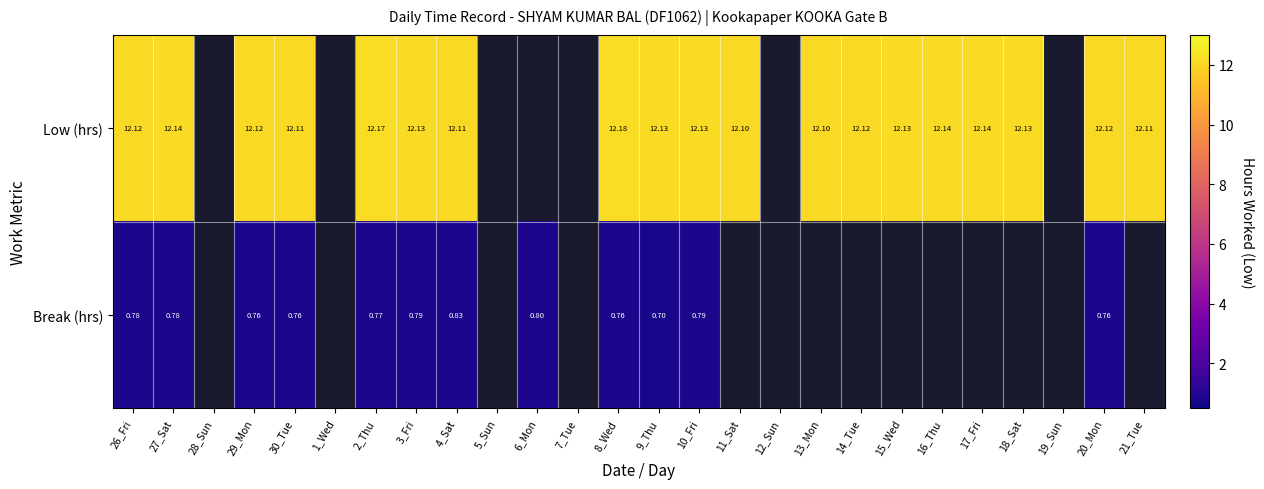

Between 16_Thu and 20_Mon, which series saw the biggest shift?

Break (hrs)